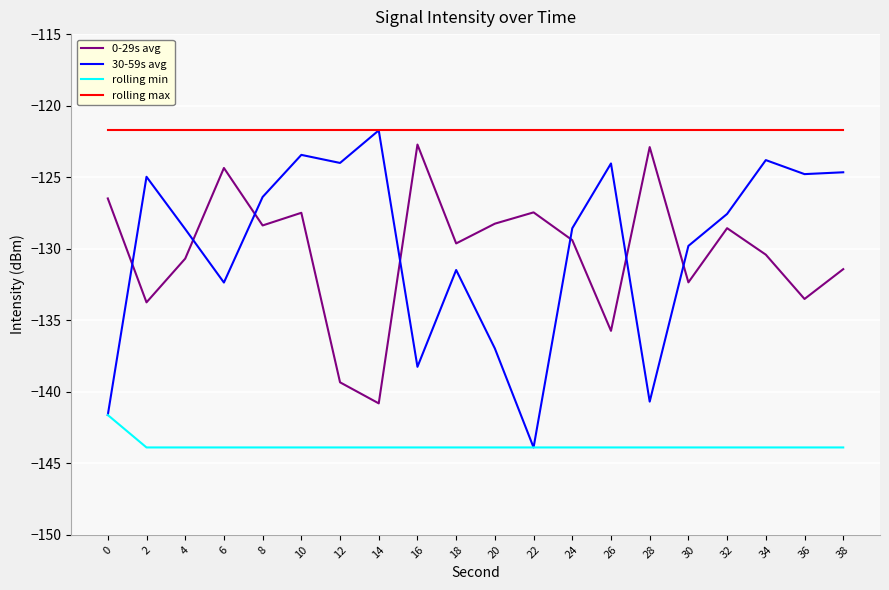

Does the chart display data point markers on the line(s)?

No